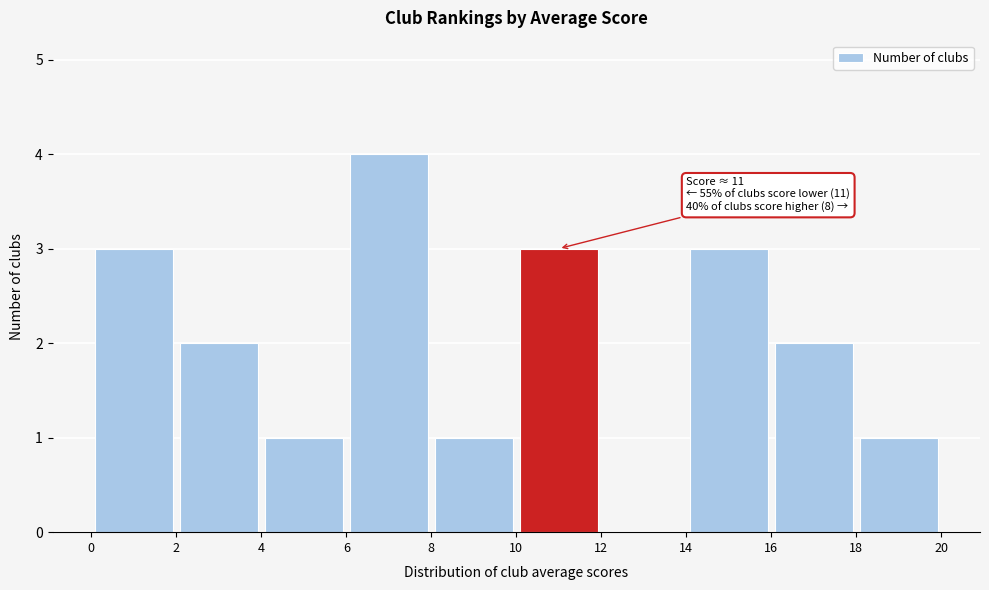

Which range on the x-axis has the tallest bar?

6 to 8